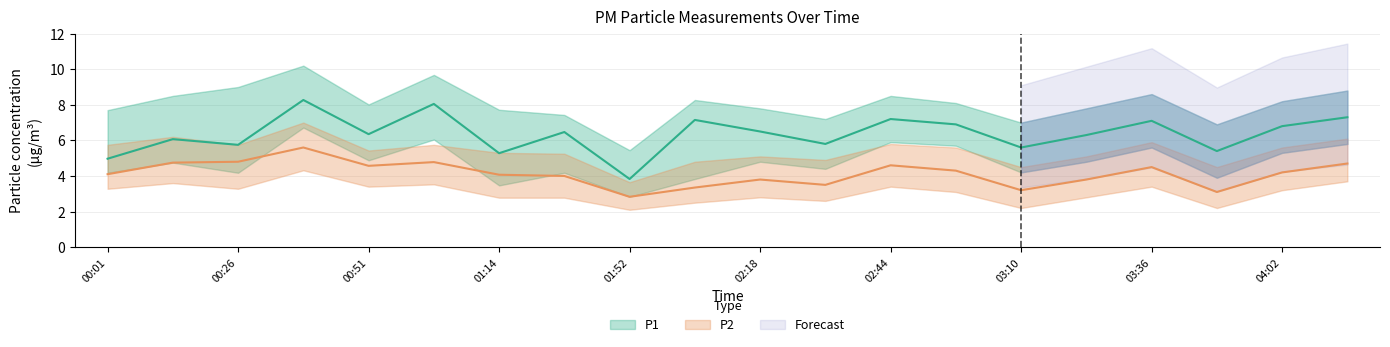

True or false: P2_upper and P2 intersect in this chart.

False